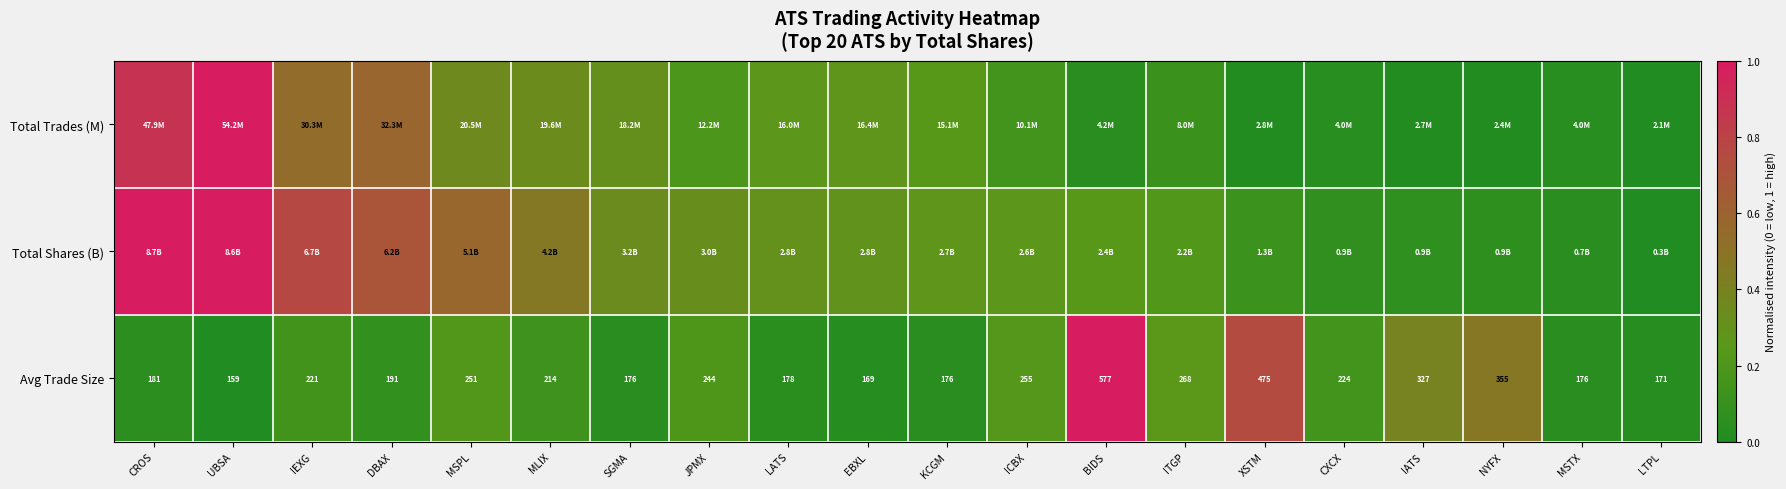

At which label is Avg Trade Size closest to 368?

NYFX